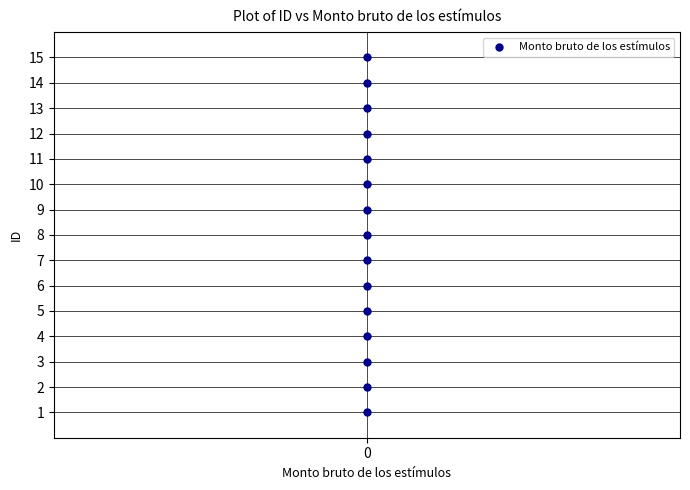

What is the range of Y values (max minus min)?

14